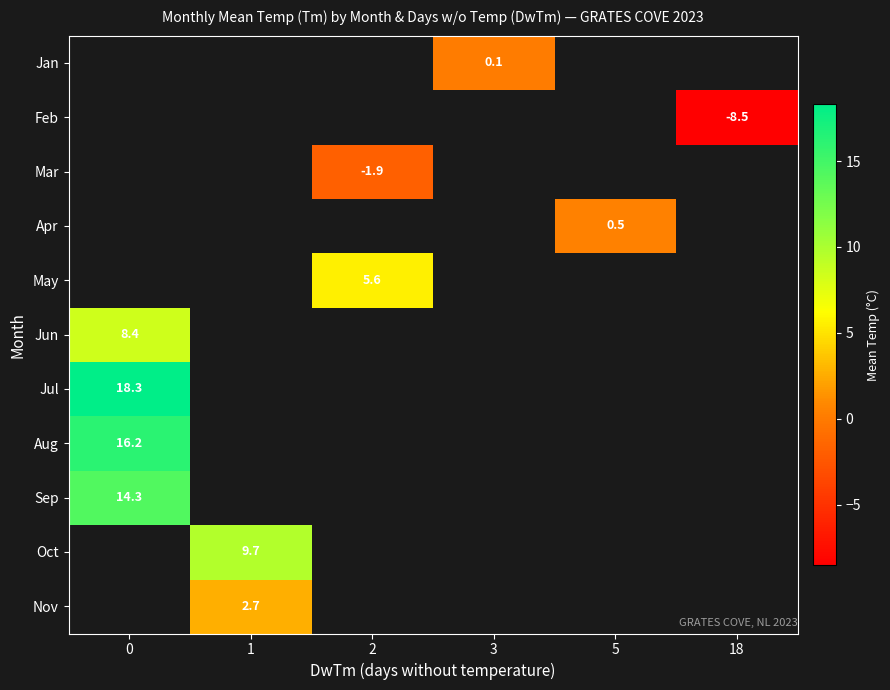

The value of Mar at 2 is -1.9. True or false?

True